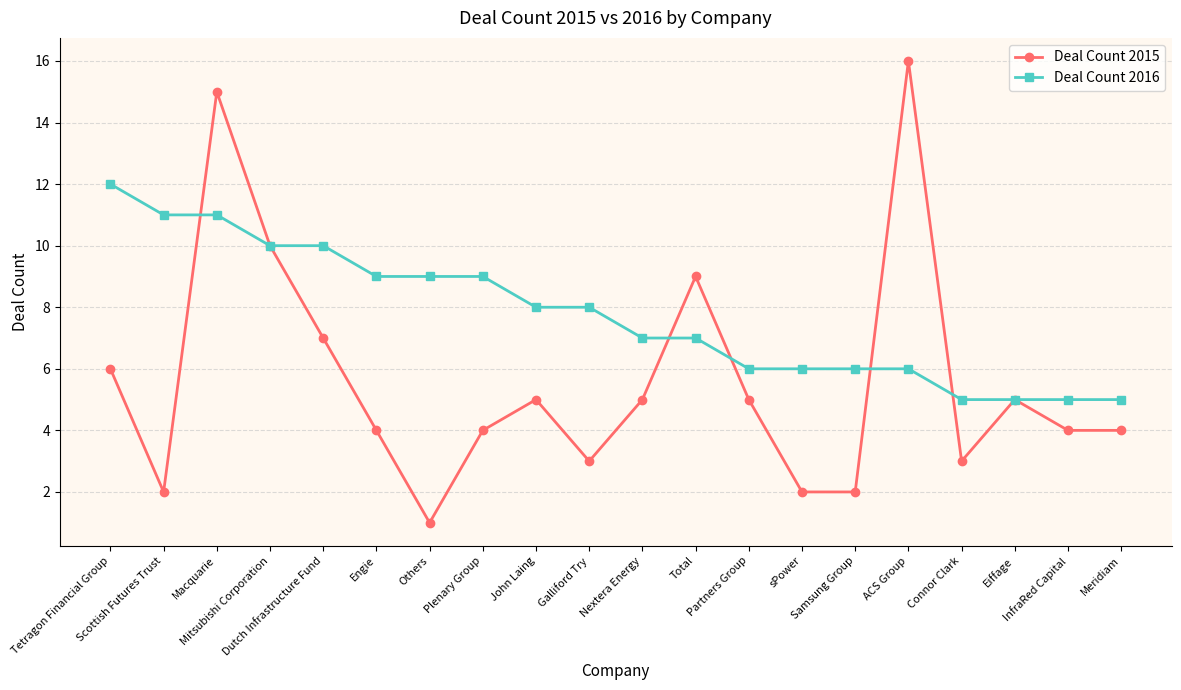

Which series has the largest range (max minus min)?

Deal Count 2015